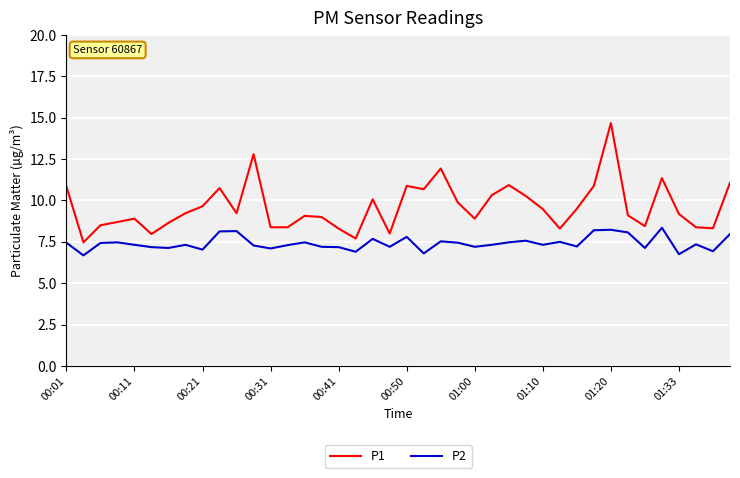

What is the greatest value displayed?

14.7